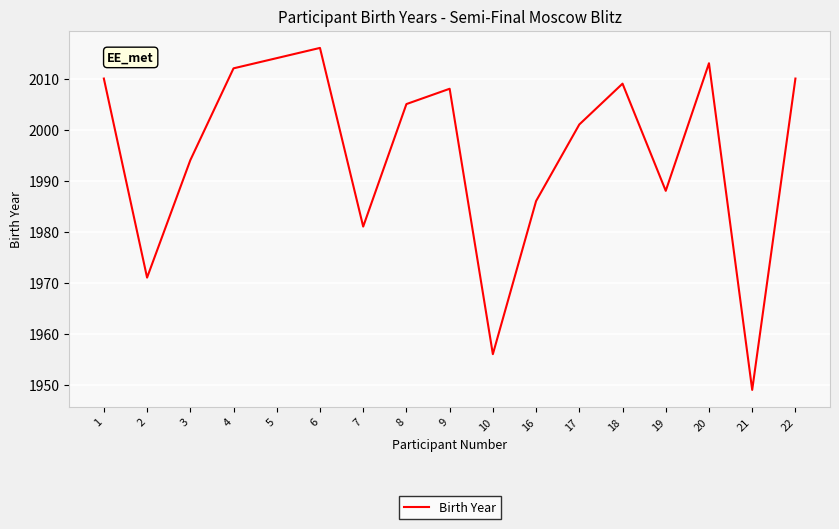

How many lines are shown in the chart?

1